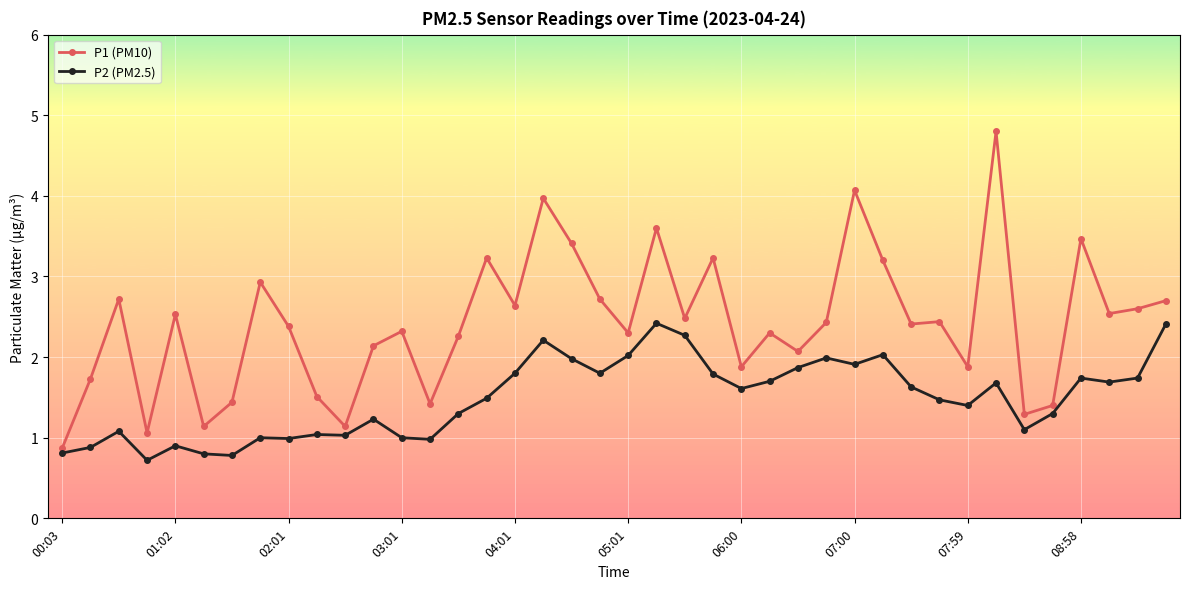

Which series has the largest range (max minus min)?

P1 (PM10)